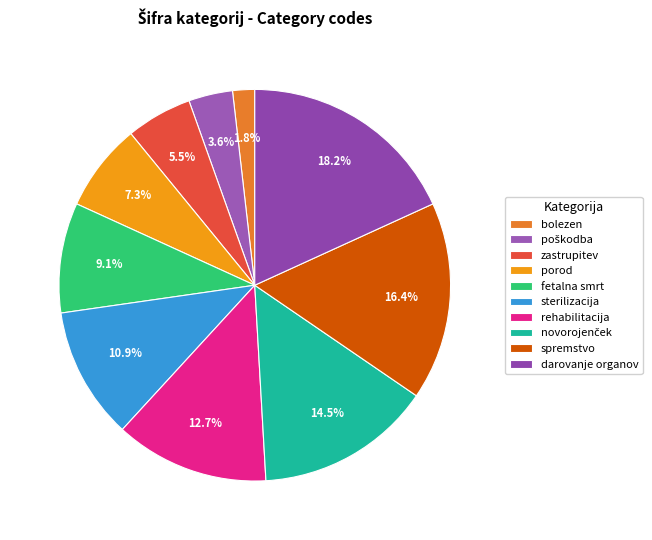

Is the sum of zastrupitev and novorojenček greater than half?

No